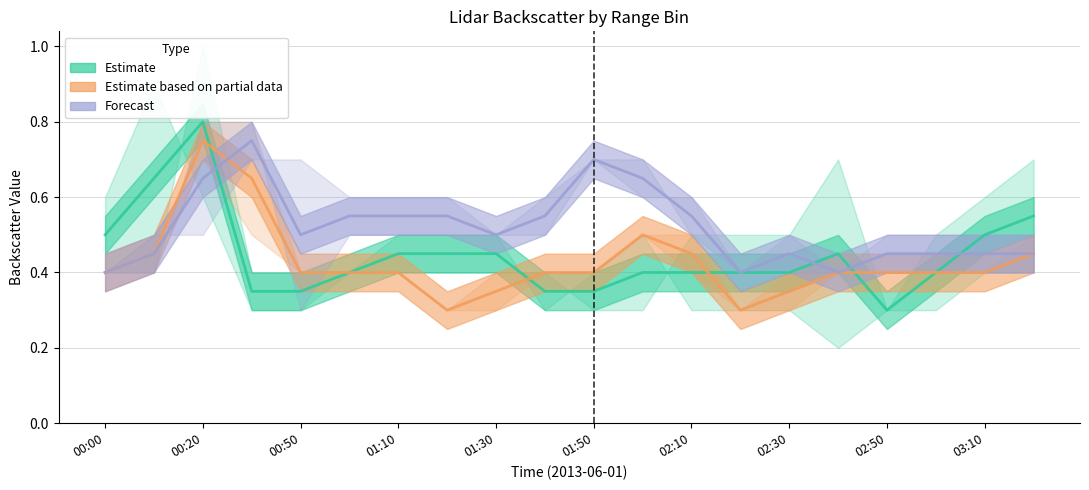

How many times do Forecast and Estimate based on partial data cross each other?

1